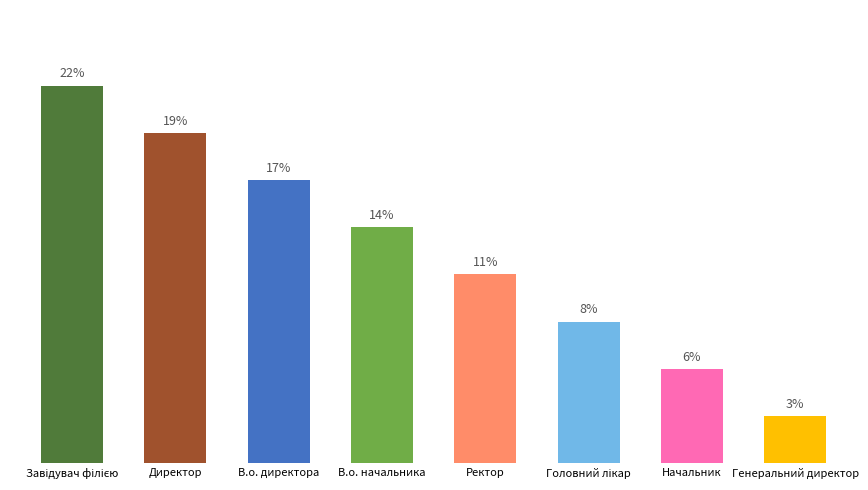

Rank the categories by value from highest to lowest.

Завідувач філією, Директор, В.о. директора, В.о. начальника, Ректор, Головний лікар, Начальник, Генеральний директор